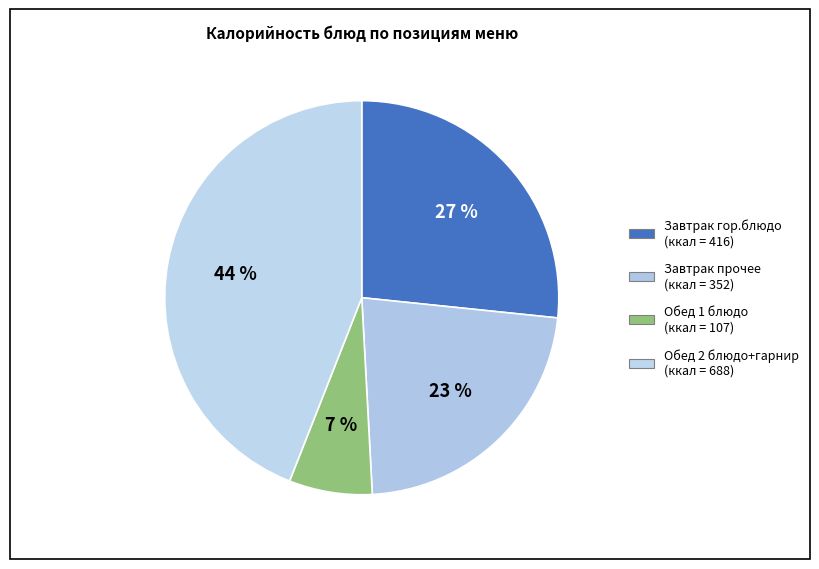

How many segments does this pie chart have?

4